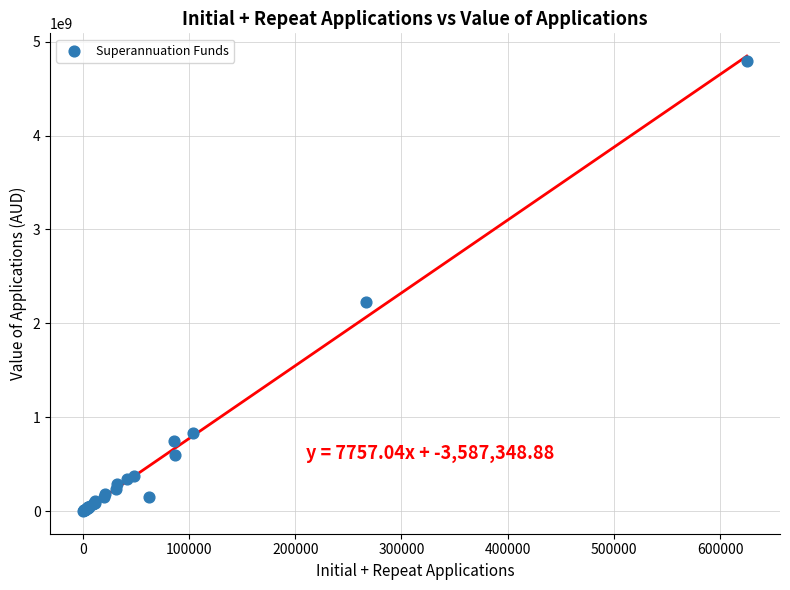

What Y value in the scatter plot is closest to 2402136908?

2228129160